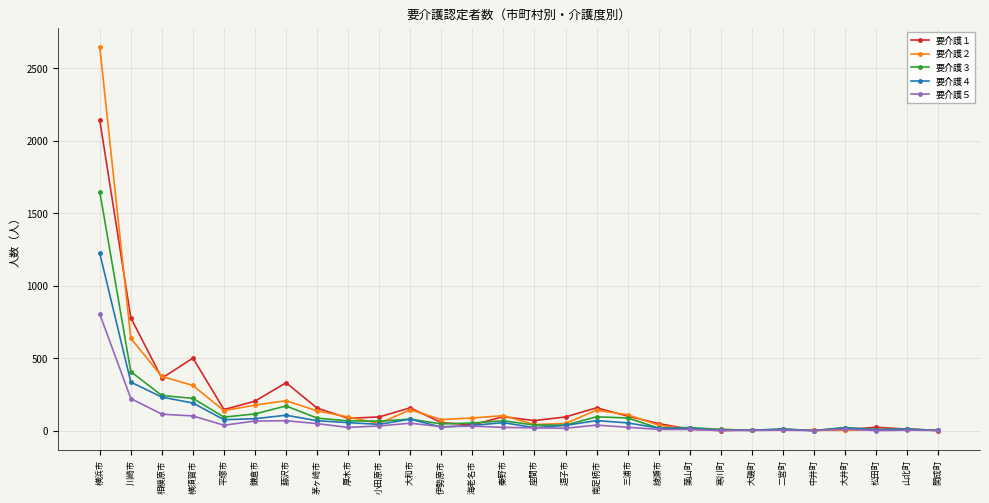

True or false: 要介護１ has more than 0 points higher than both neighbors.

True